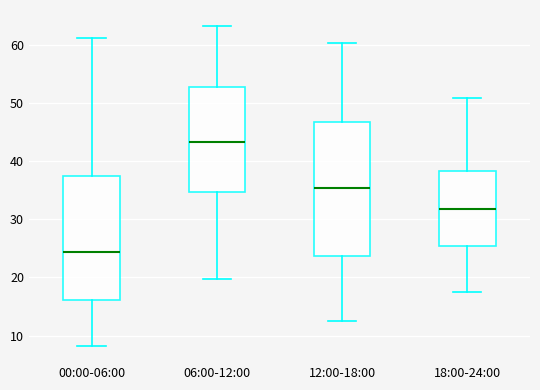

Where does the median line of the box for 12:00-18:00 sit on the y-axis? The values are not printed on the chart, so give them approximately, as read against the axis.

35